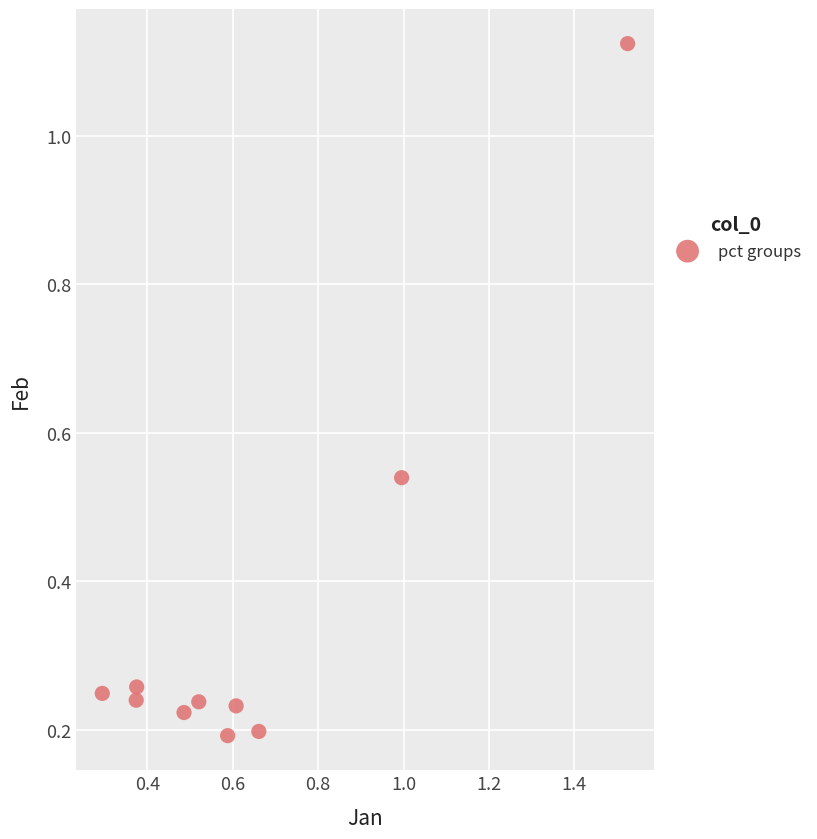

What is the range of Y values (max minus min)?

0.9